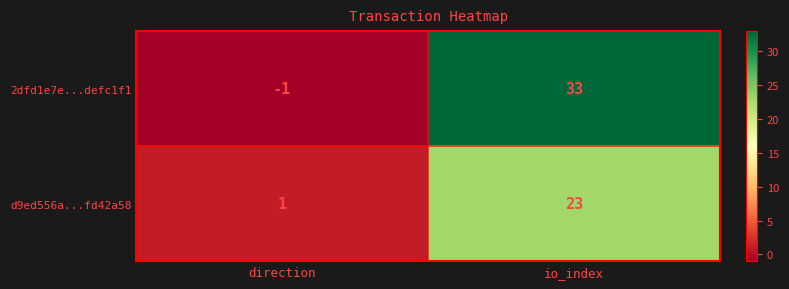

The 2dfd1e7e...defc1f1 series shows -2 at direction. True or false?

False